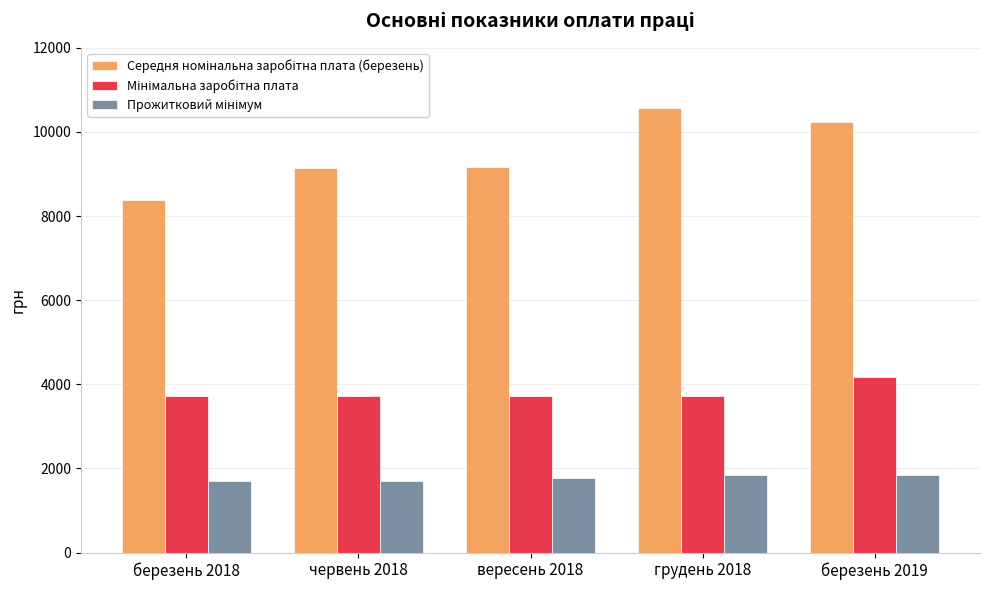

What is the difference between the highest and lowest values at березень 2019?

8384